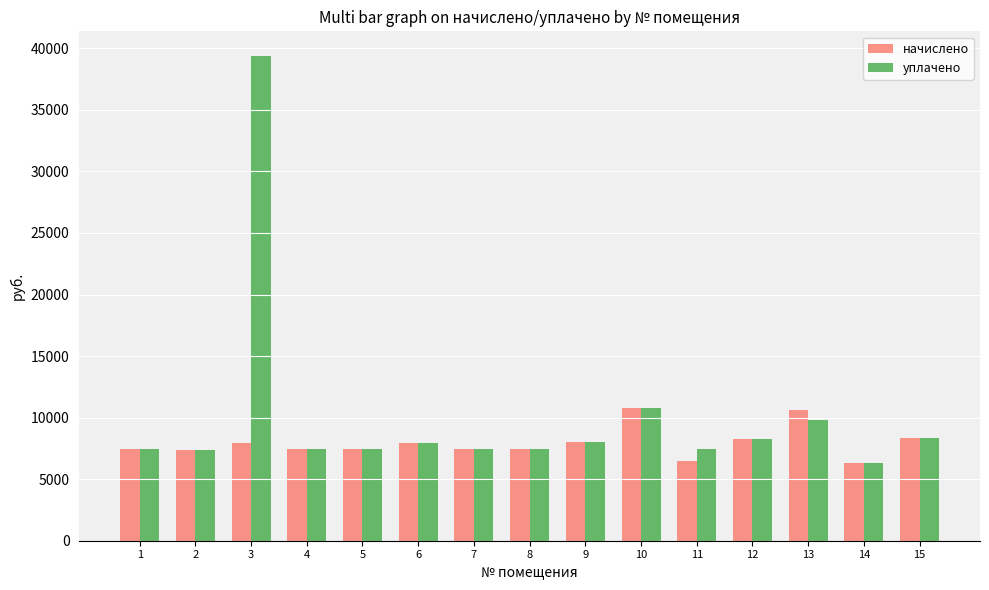

What is the sum of all начислено values?

119381.3